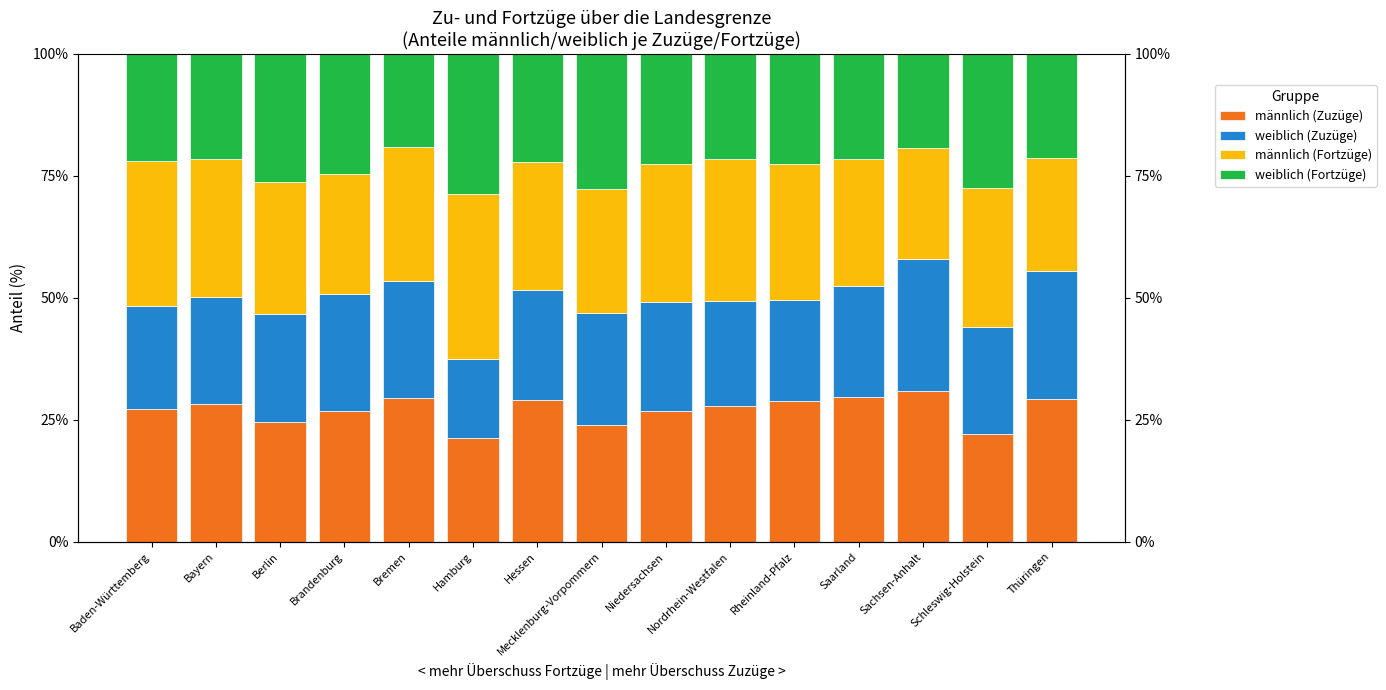

Reading left to right, extract all data points from this chart.

männlich (Zuzüge): 27.2	28.2	24.6	26.8	29.4	21.2	29.0	24.0	26.8	27.8	28.8	29.6	30.9	22.0	29.2
weiblich (Zuzüge): 21.2	21.9	22.1	23.9	24.0	16.2	22.5	22.9	22.3	21.5	20.7	22.8	27.1	22.0	26.2
männlich (Fortzüge): 29.8	28.2	27.1	24.6	27.5	34.0	26.3	25.4	28.3	29.2	28.0	25.9	22.8	28.5	23.2
weiblich (Fortzüge): 21.9	21.6	26.3	24.6	19.1	28.6	22.2	27.8	22.6	21.5	22.6	21.6	19.2	27.5	21.3